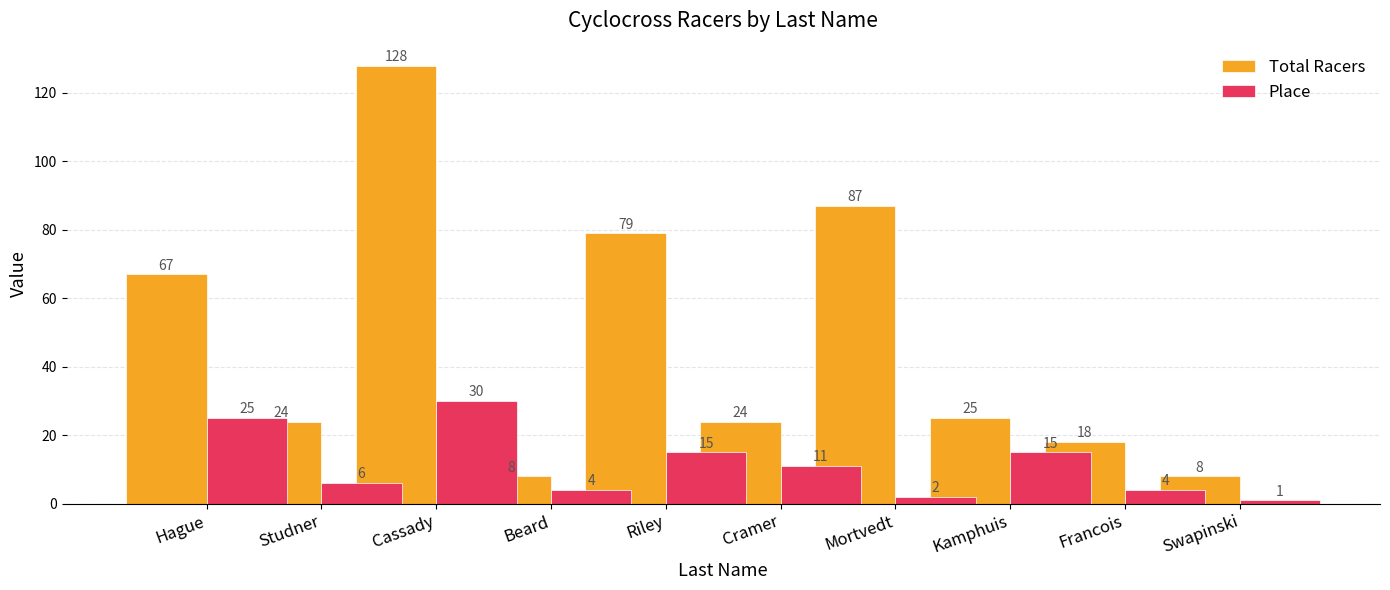

The value of Place at Riley is 15. True or false?

True